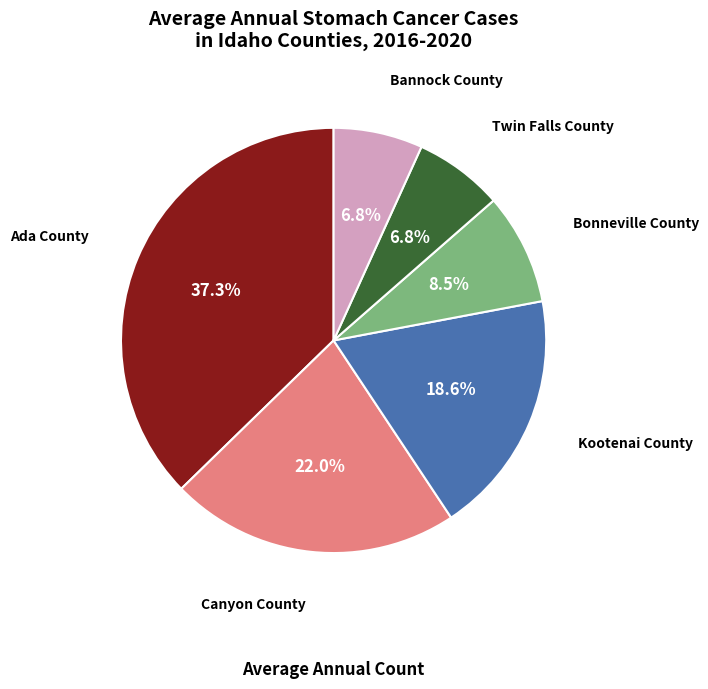

How many slices are in this pie chart?

6